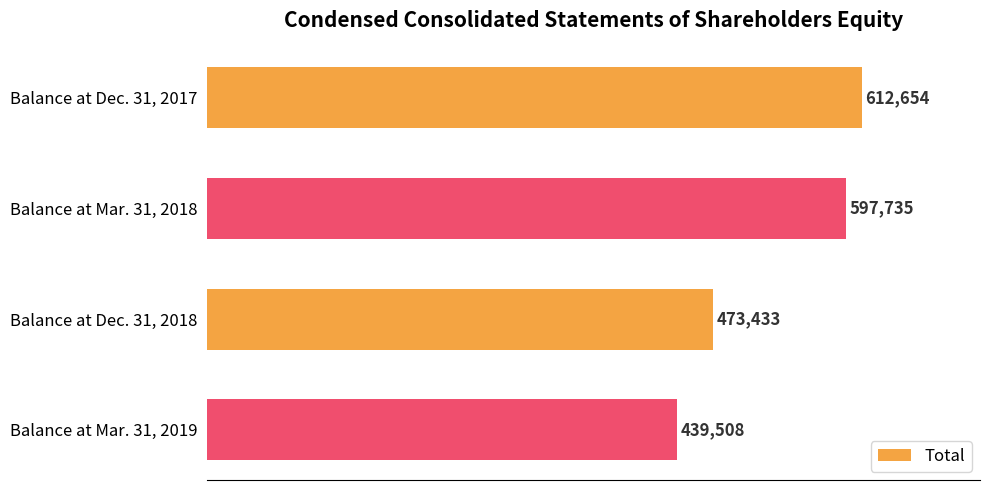

List the labels in order of value, largest first.

Balance at Dec. 31, 2017, Balance at Mar. 31, 2018, Balance at Dec. 31, 2018, Balance at Mar. 31, 2019